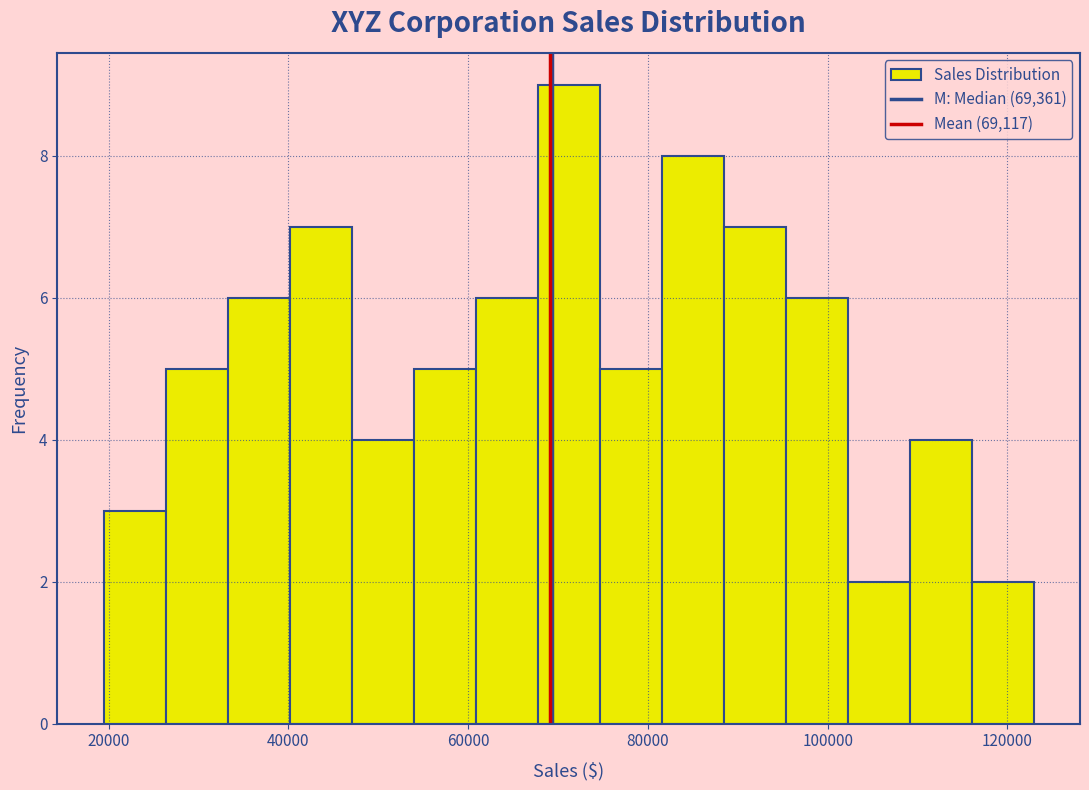

Read against the x-axis, roughly where is the centre of the tallest bar?

72000